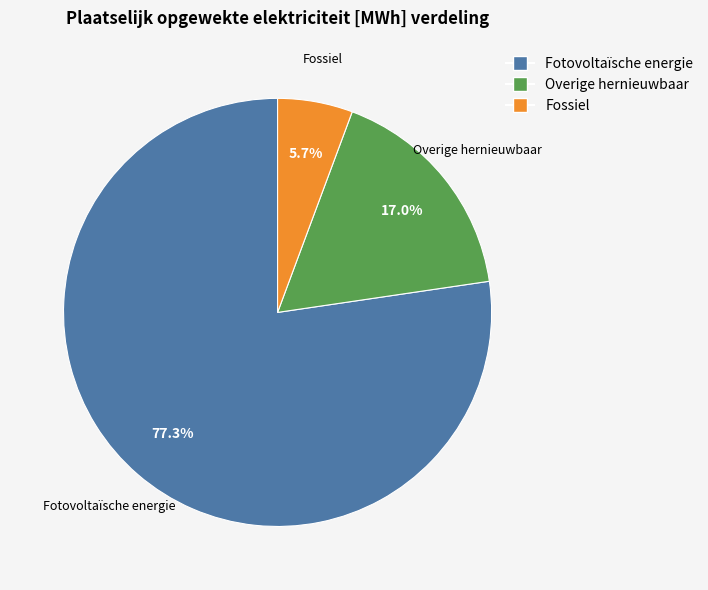

Count the number of slices in the pie.

3